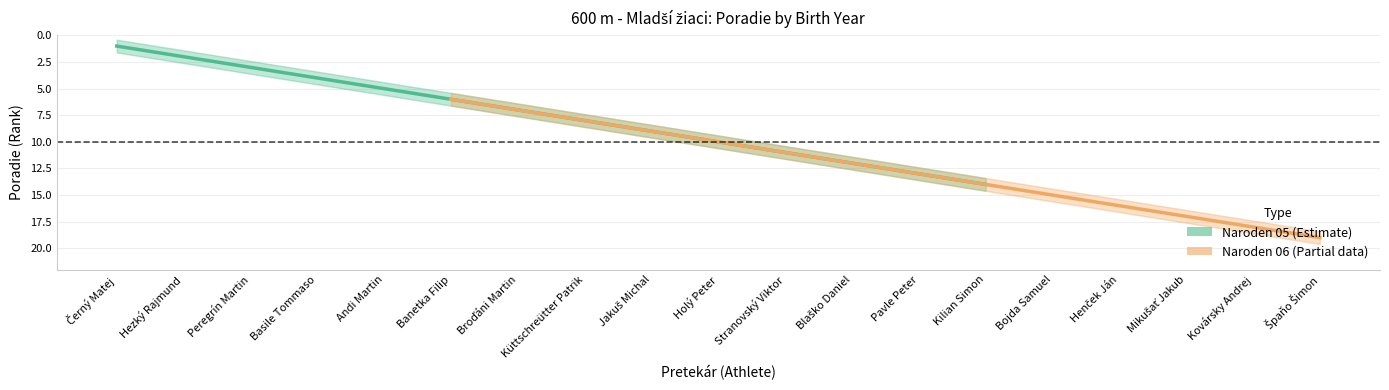

Is this an area chart (filled region under the line)?

No